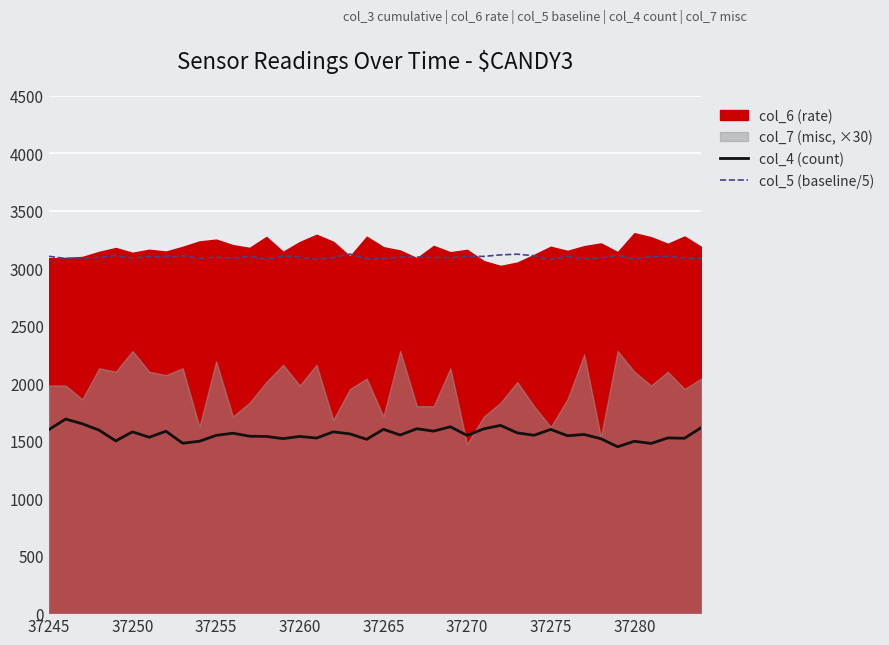

The value of col_4 (count) at 29 is 1547.0. True or false?

True